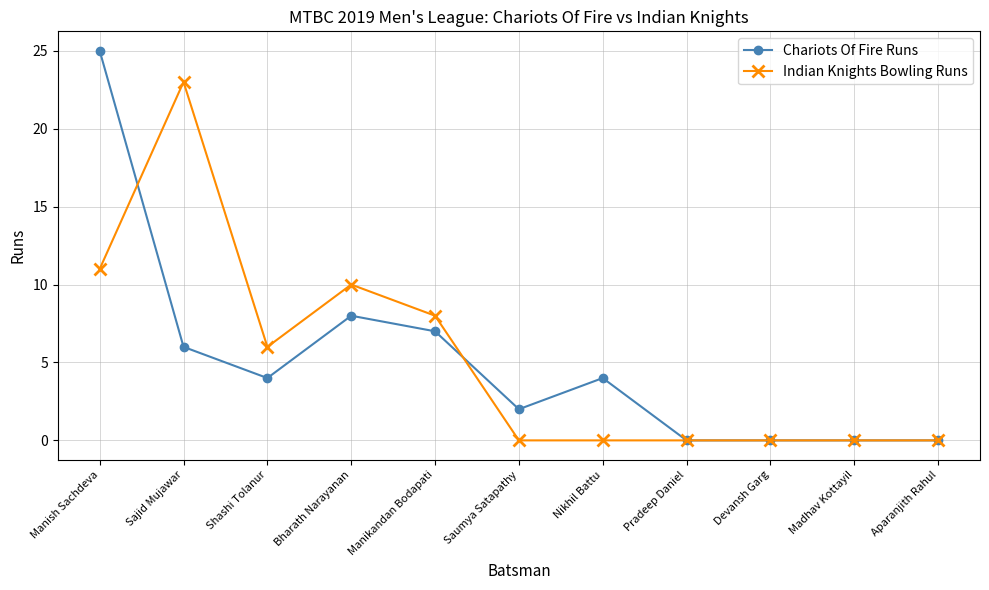

What position from the right is Nikhil Battu?

5